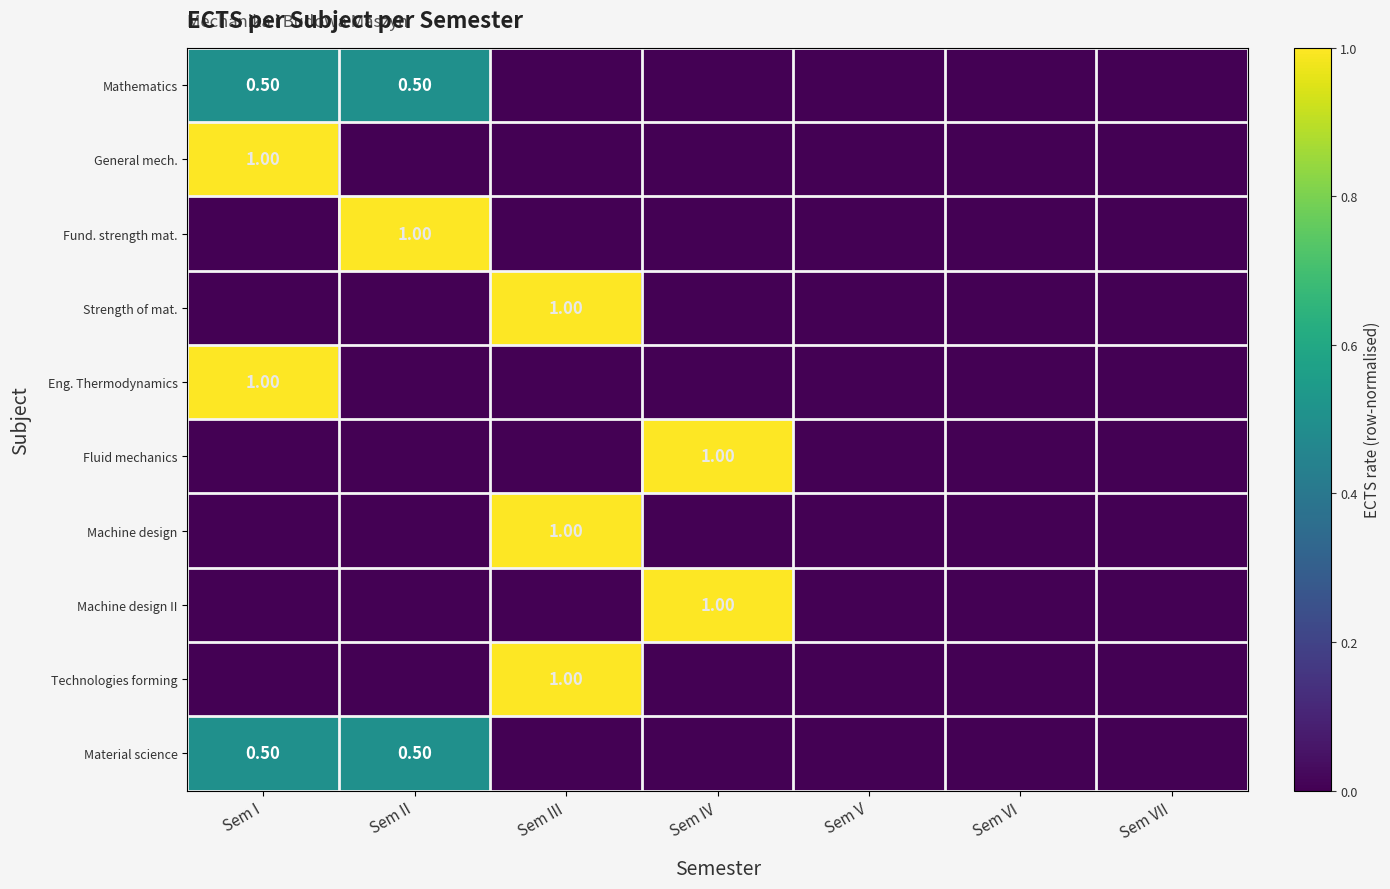

Where is Eng. Thermodynamics nearest to the value 0?

Sem II